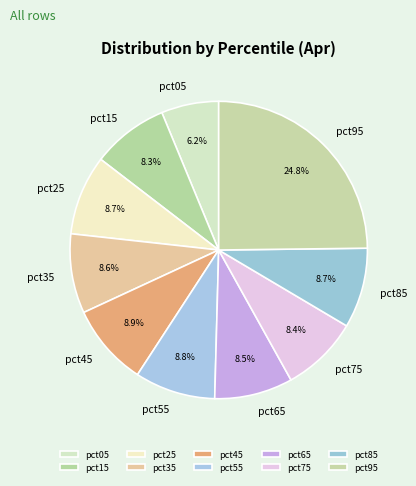

How many slices are in this pie chart?

10